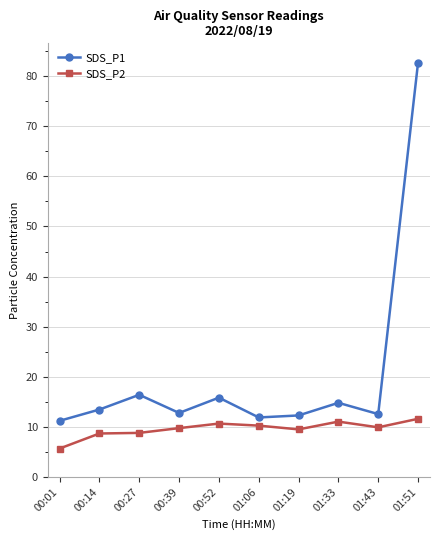

At 00:01, list the series in order from smallest to largest.

SDS_P2, SDS_P1